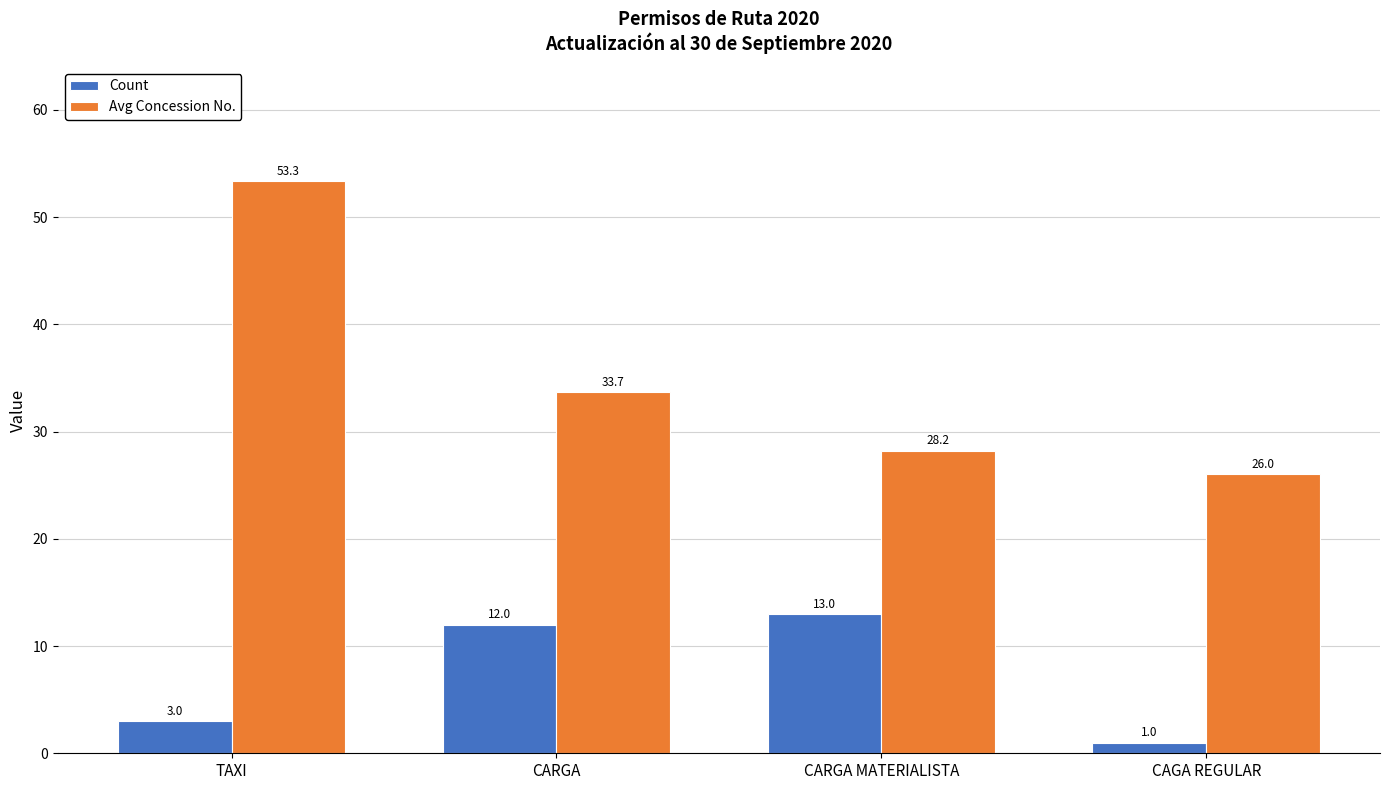

Which series has the largest range (max minus min)?

Avg Concession No.